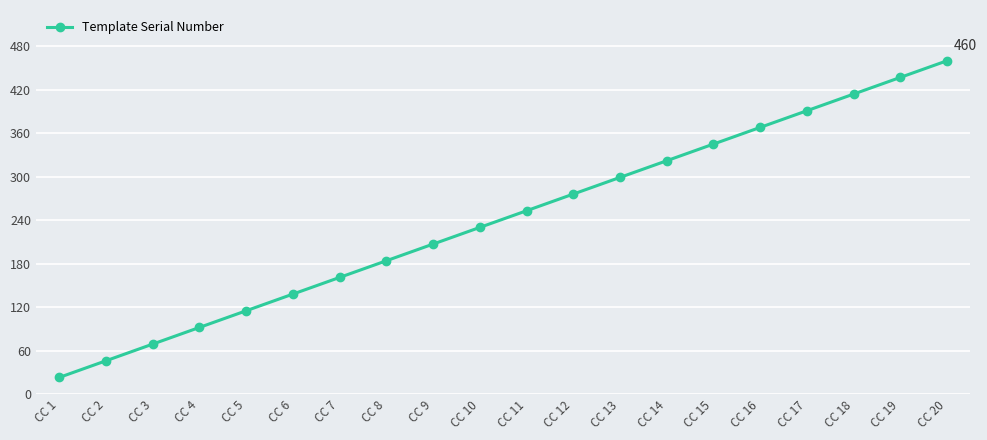

Reading left to right, what are all the values shown in this chart?

CC 1=23	CC 2=46	CC 3=69	CC 4=92	CC 5=115	CC 6=138	CC 7=161	CC 8=184	CC 9=207	CC 10=230	CC 11=253	CC 12=276	CC 13=299	CC 14=322	CC 15=345	CC 16=368	CC 17=391	CC 18=414	CC 19=437	CC 20=460